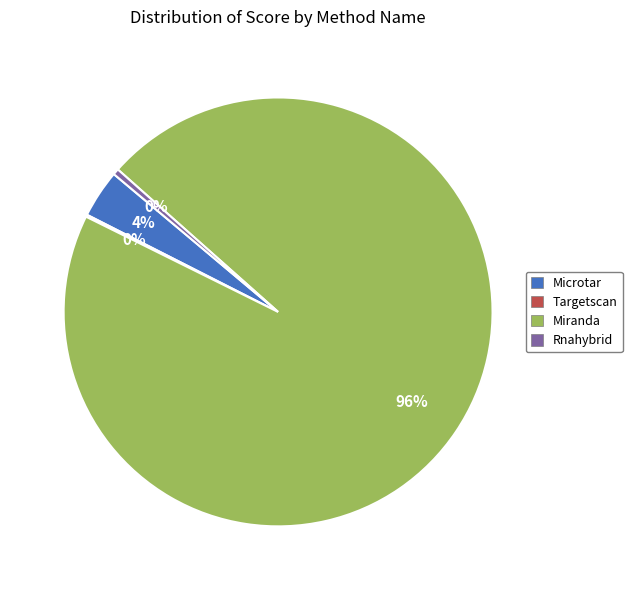

Is it true that Miranda is 96% of the pie?

True